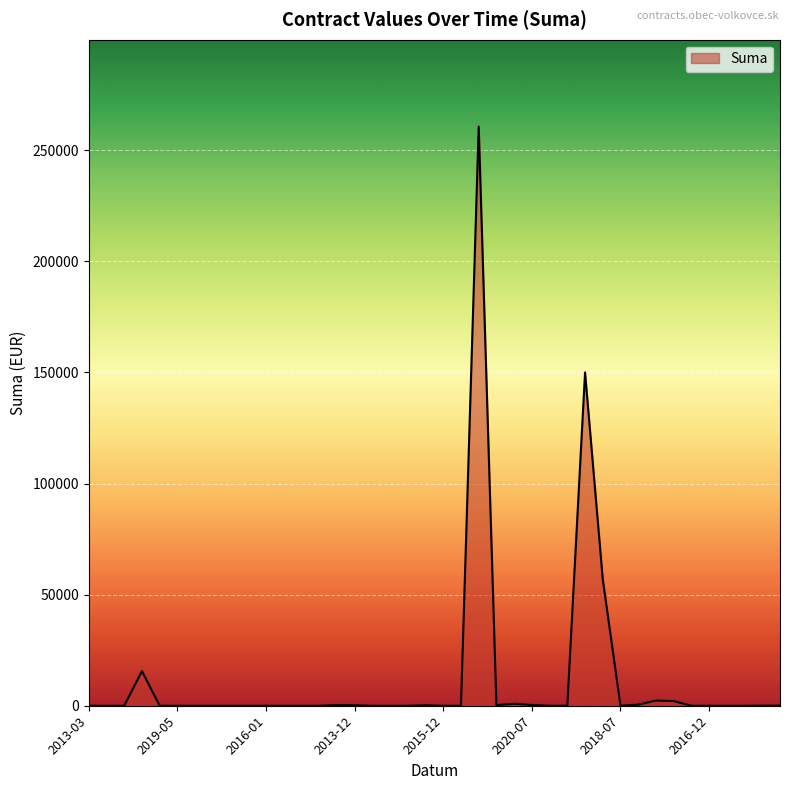

How many lines are shown in the chart?

1